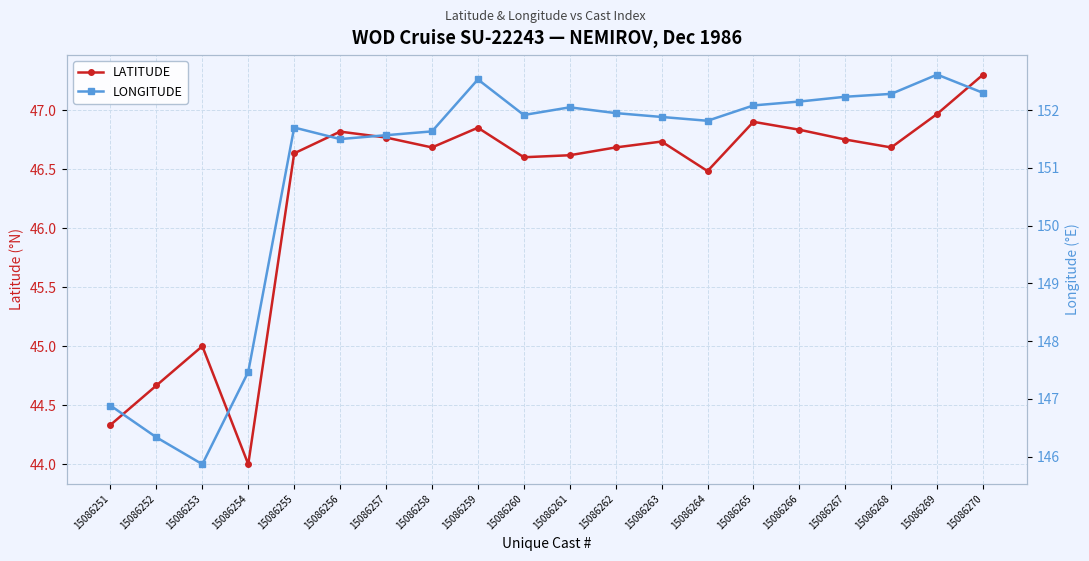

What is the spread (max minus min) of values at 15086264?

105.3